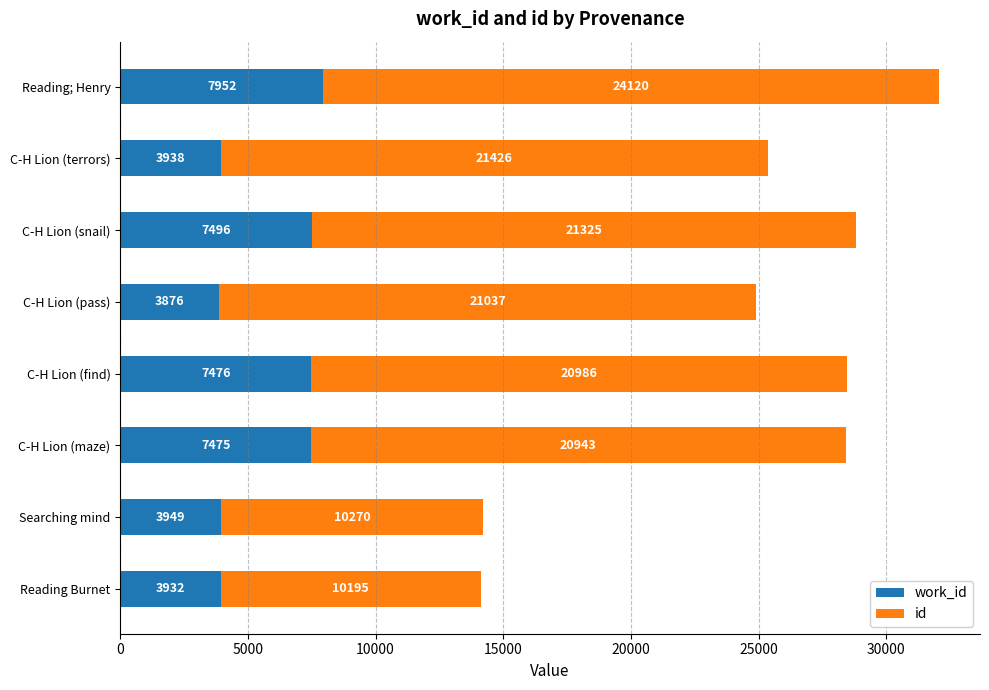

What is the total value across all series at C-H Lion (find)?

28462